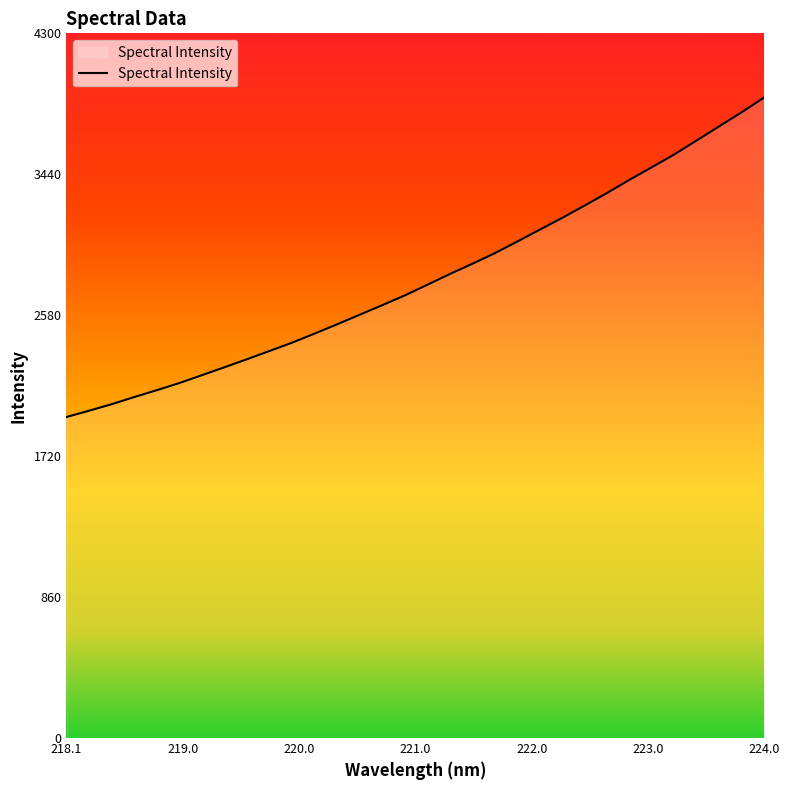

What is the smallest value displayed?

1959.3